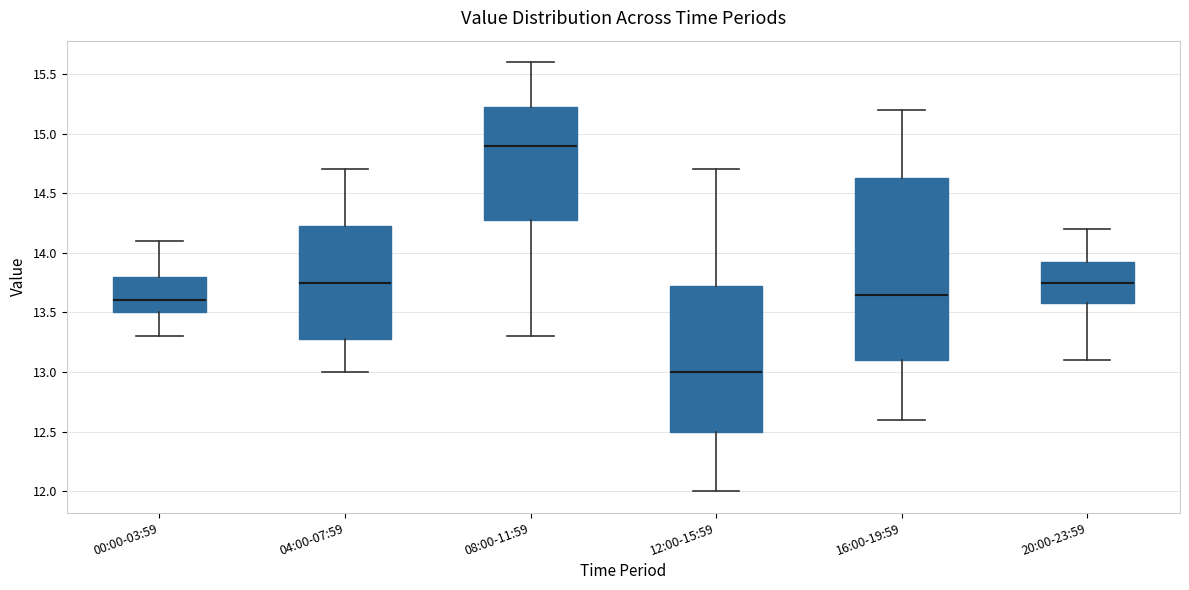

Which box's median line is the highest?

08:00-11:59